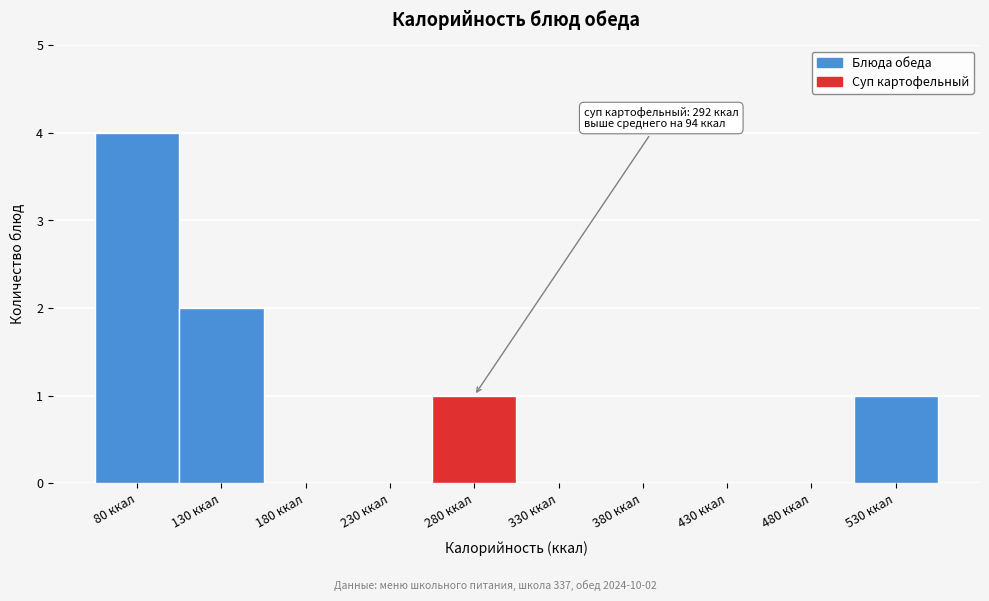

Reading left to right, what are all the values shown in this chart?

80 ккал=4	130 ккал=2	180 ккал=0	230 ккал=0	280 ккал=1	330 ккал=0	380 ккал=0	430 ккал=0	480 ккал=0	530 ккал=1